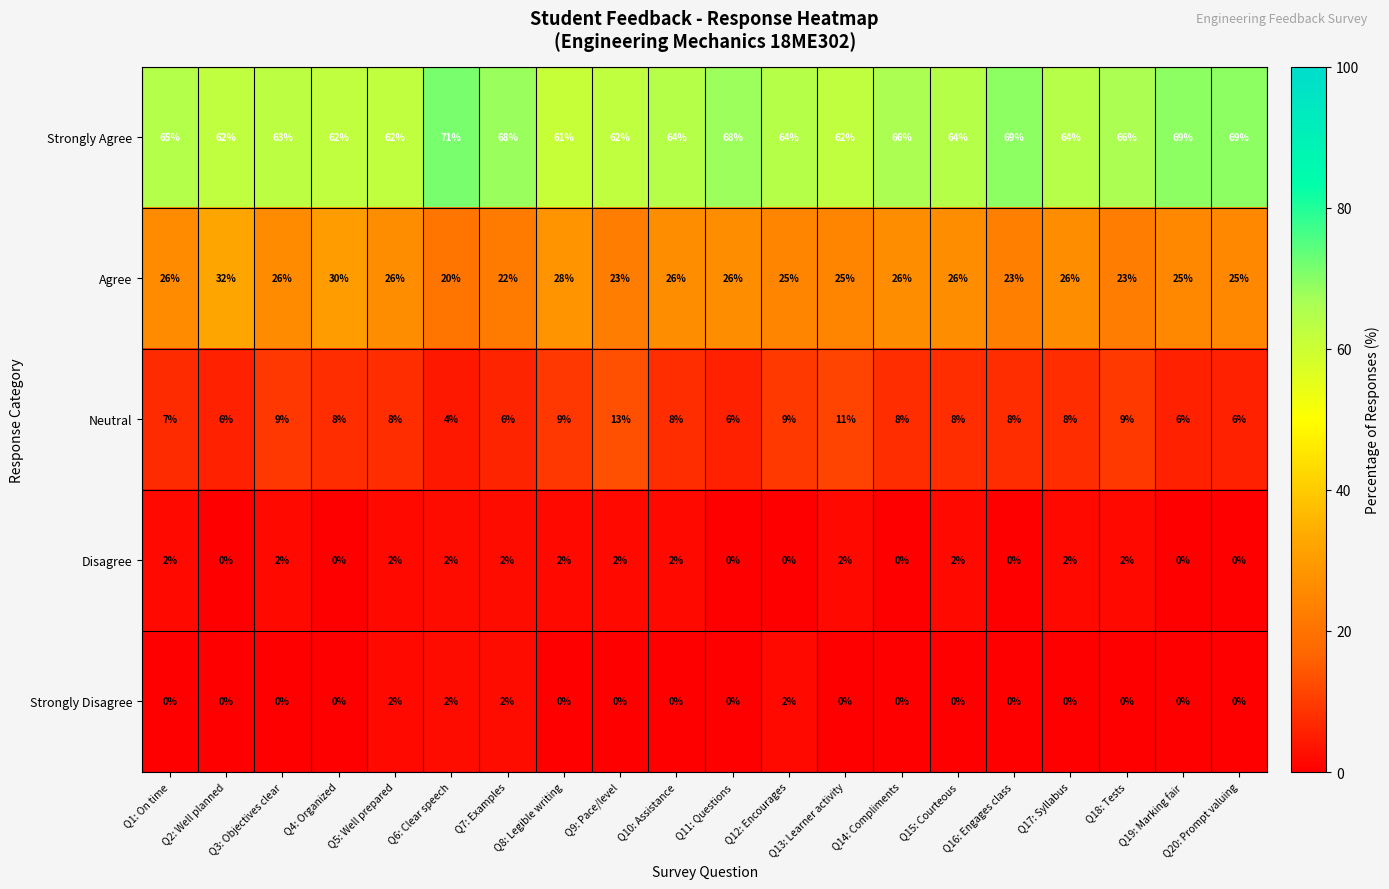

Between Q2: Well planned and Q8: Legible writing, which series saw the biggest shift?

Agree